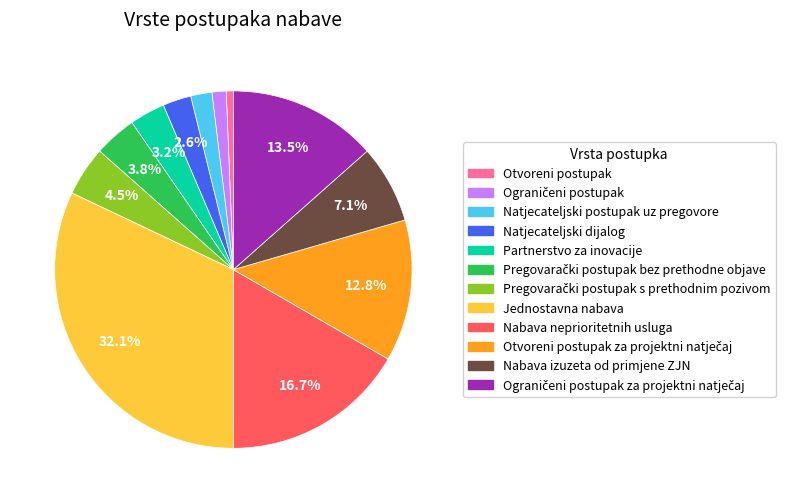

Does any single category account for the majority?

No